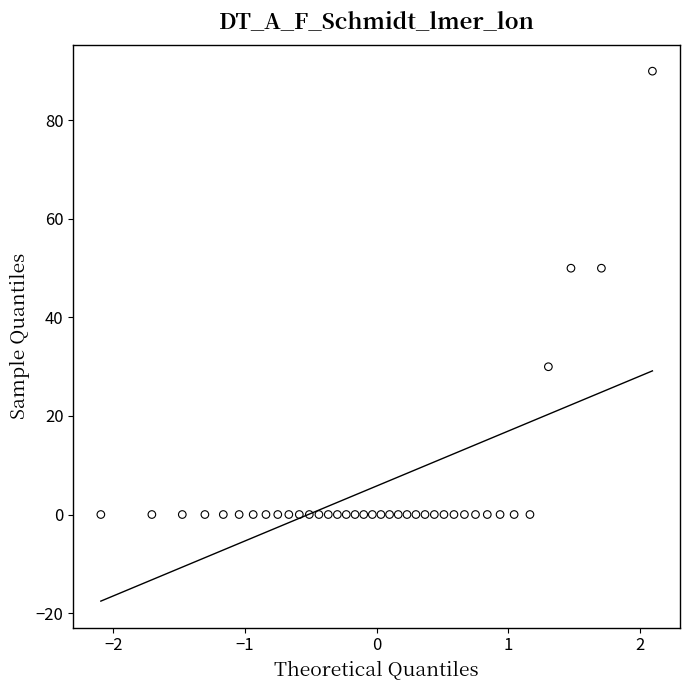

What is the range of Y values (max minus min)?

90